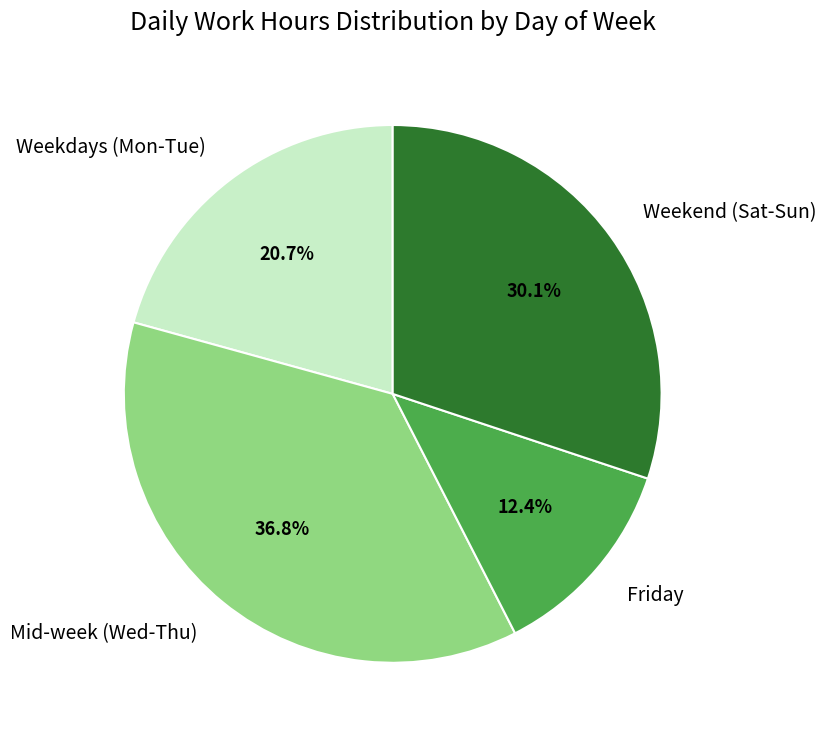

Between Mid-week (Wed-Thu) and Weekend (Sat-Sun), which is larger?

Mid-week (Wed-Thu)